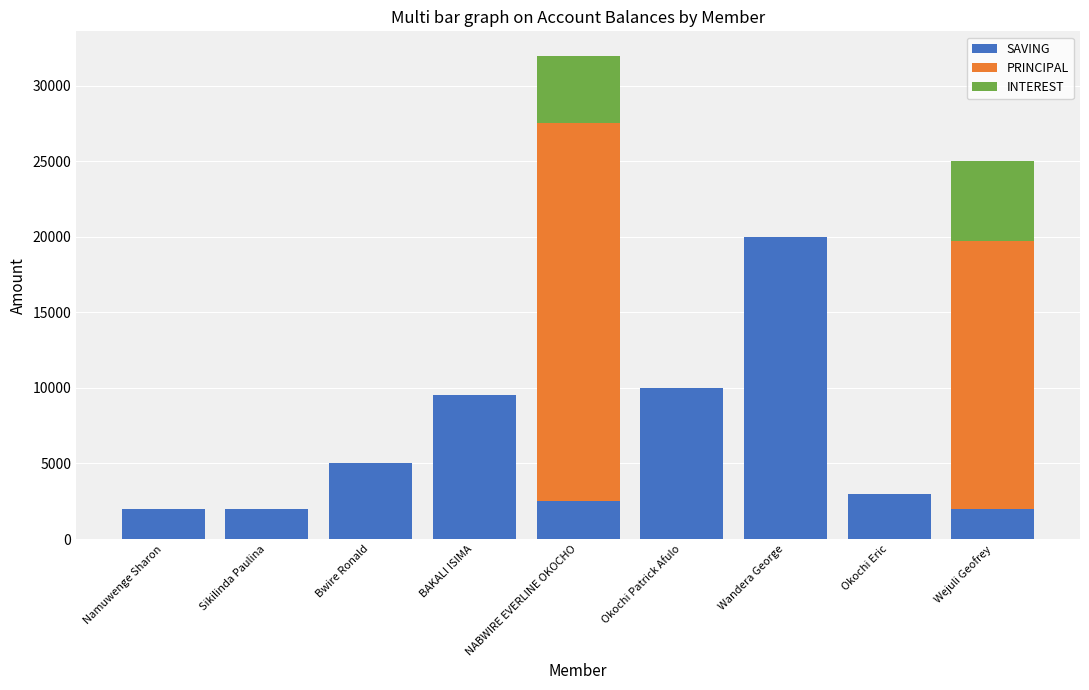

At which category is the sum across all series the highest?

NABWIRE EVERLINE OKOCHO